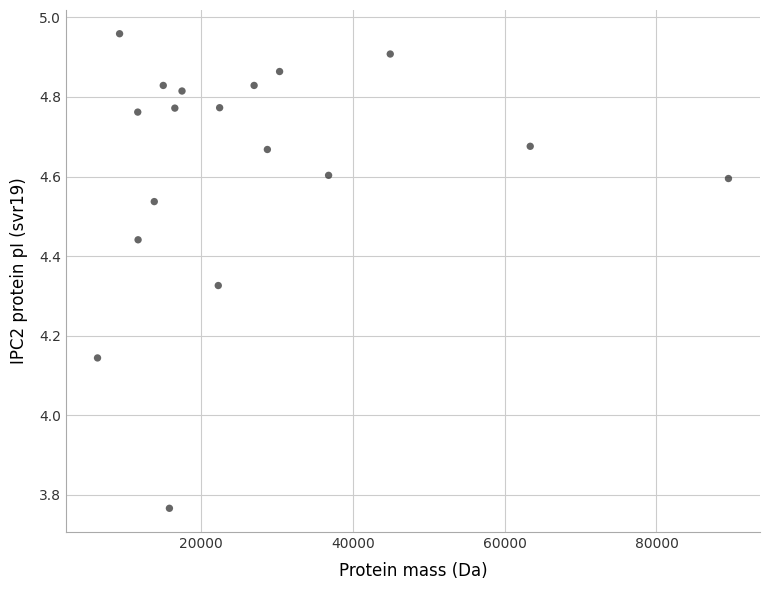

What is the range of Y values (max minus min)?

1.2